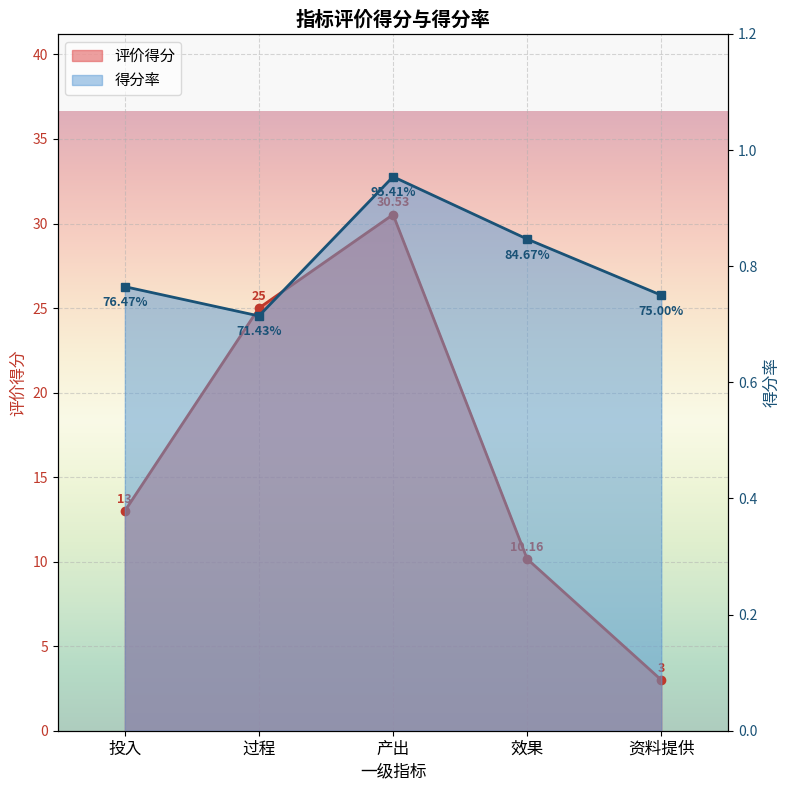

Is the value of 评价得分 at 效果 greater than the value of 得分率 at 产出?

Yes